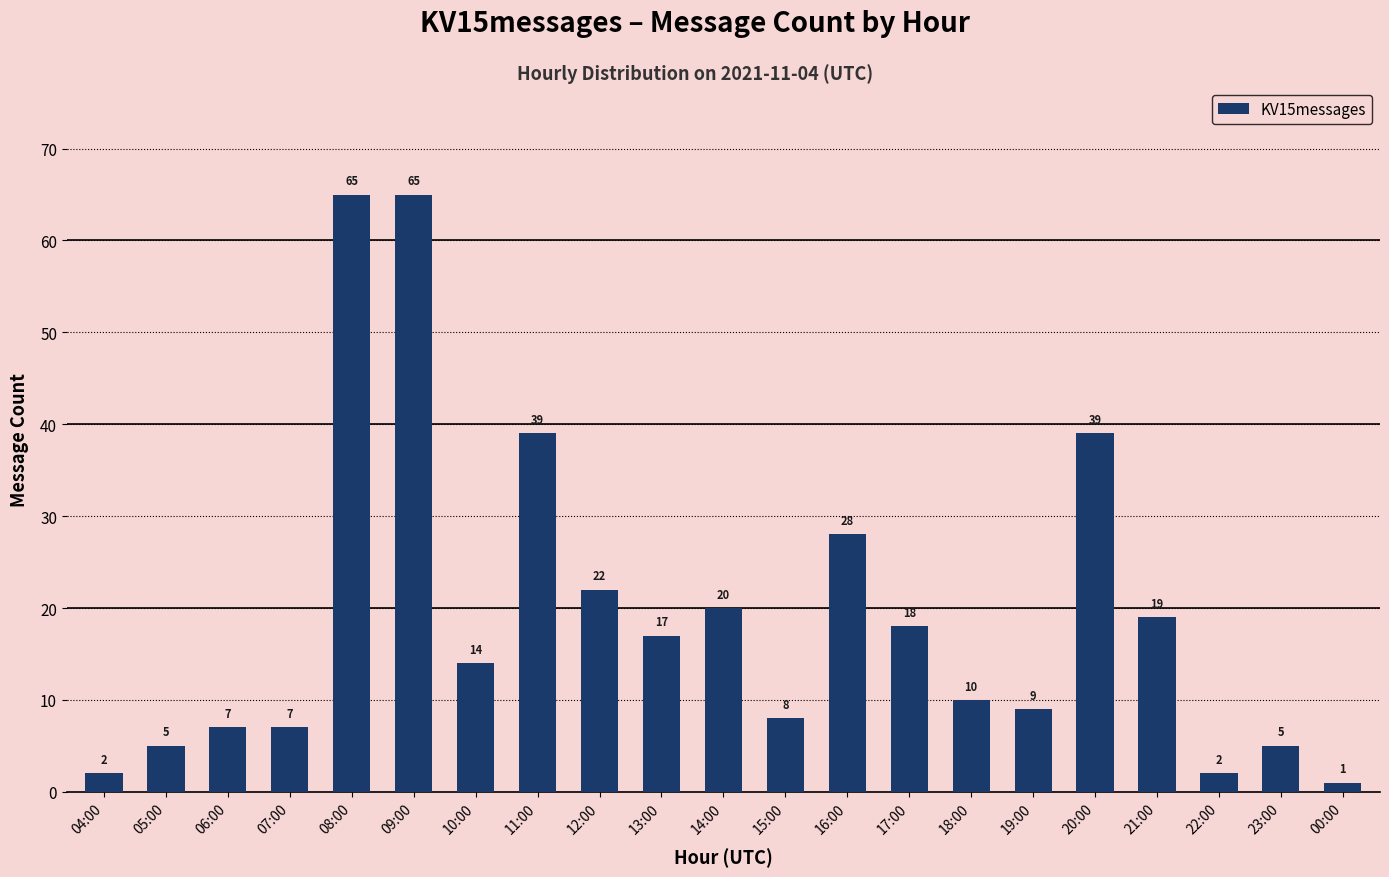

The value at 23:00 is 8. True or false?

False